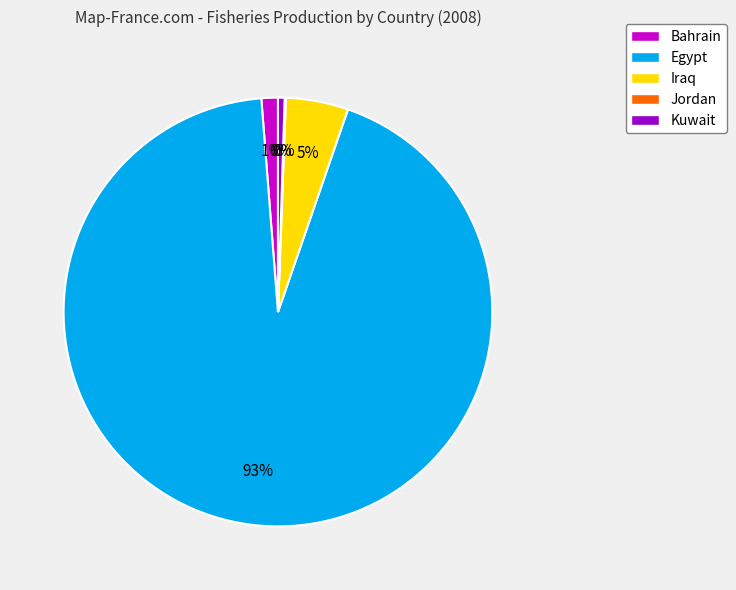

To the nearest percent, what is the difference between the Kuwait and Bahrain slice percentages?

1%